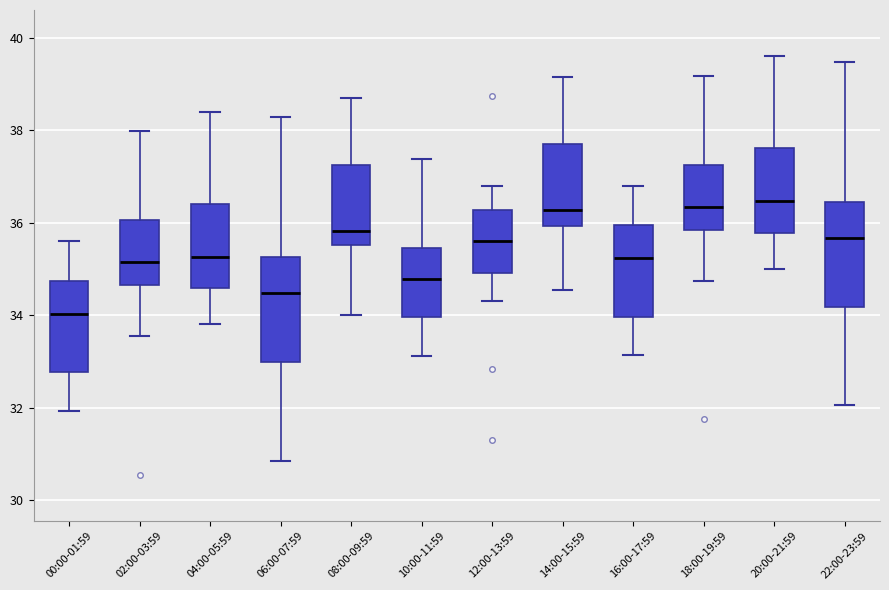

Where is the lower edge of the box for 08:00-09:59 on the y-axis? The values are not printed on the chart, so give them approximately, as read against the axis.

35.6